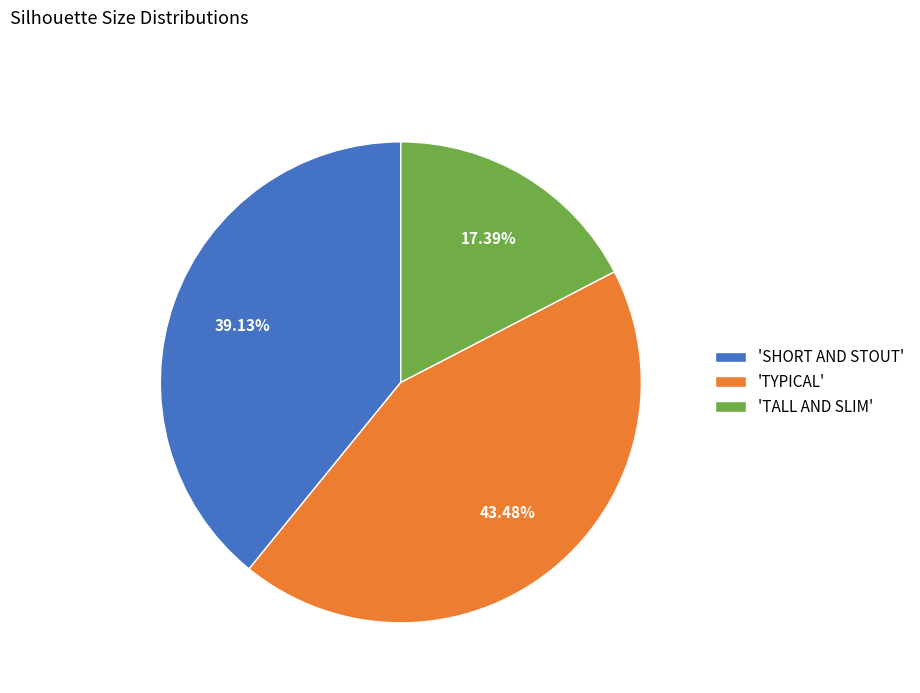

Count the number of slices in the pie.

3